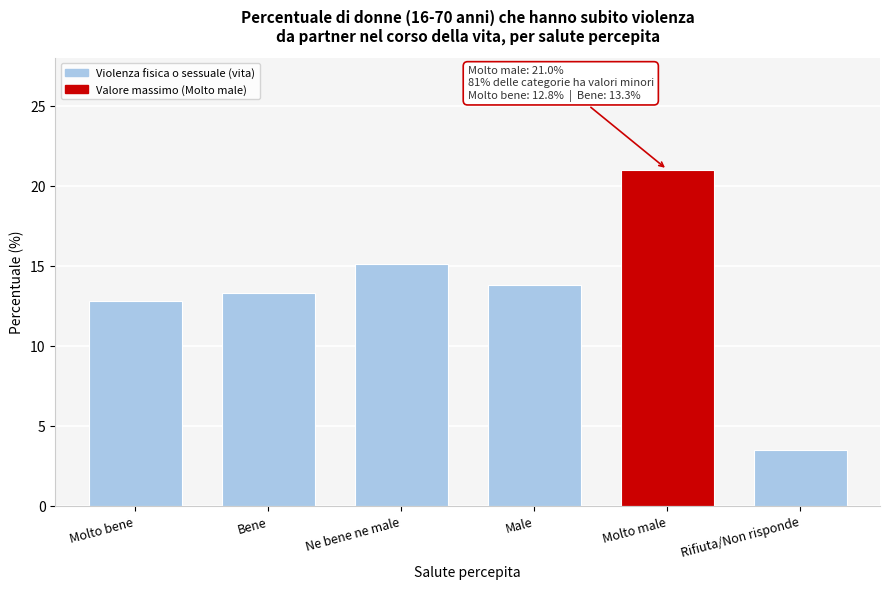

Reading left to right, list all the values displayed in this chart.

Molto bene=12.8	Bene=13.3	Ne bene ne male=15.1	Male=13.8	Molto male=21.0	Rifiuta/Non risponde=3.5